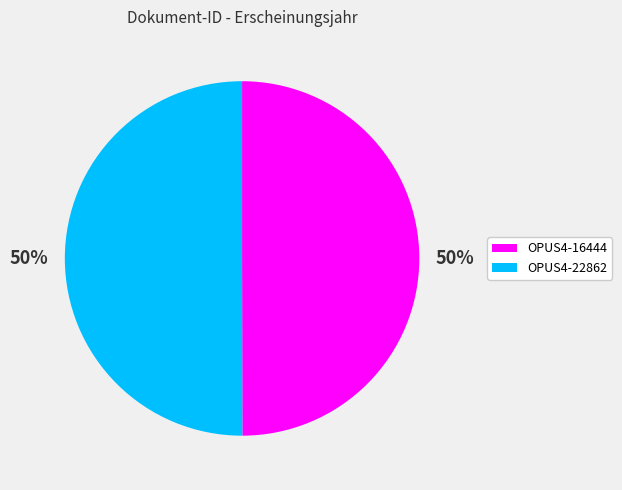

What is the ratio of the value at OPUS4-16444 to the value at OPUS4-22862?

1.0